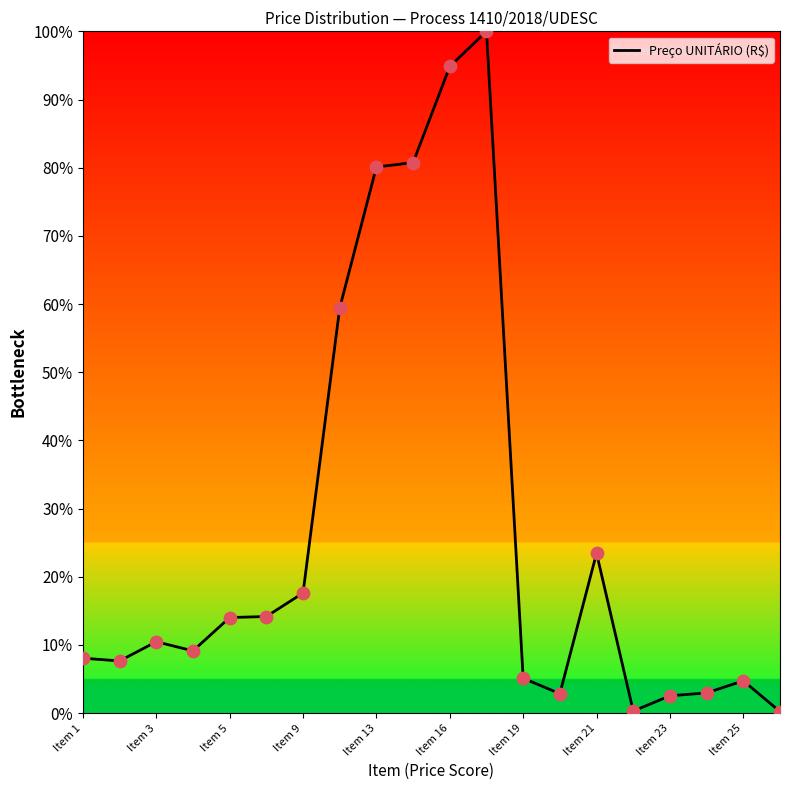

What is the greatest value displayed?

100.0